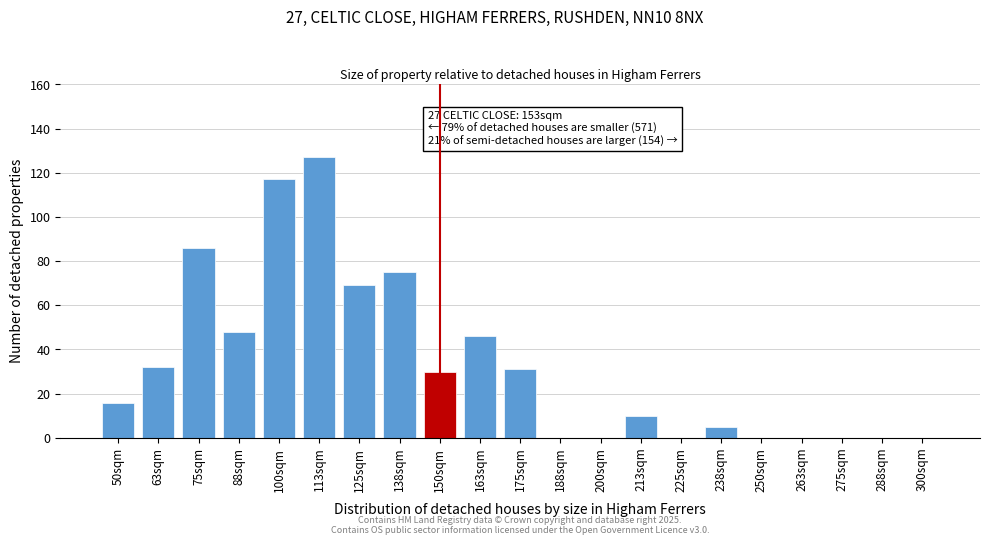

Reading left to right, transcribe all the data shown in this chart.

50sqm=16	63sqm=32	75sqm=86	88sqm=48	100sqm=117	113sqm=127	125sqm=69	138sqm=75	150sqm=30	163sqm=46	175sqm=31	188sqm=0	200sqm=0	213sqm=10	225sqm=0	238sqm=5	250sqm=0	263sqm=0	275sqm=0	288sqm=0	300sqm=0